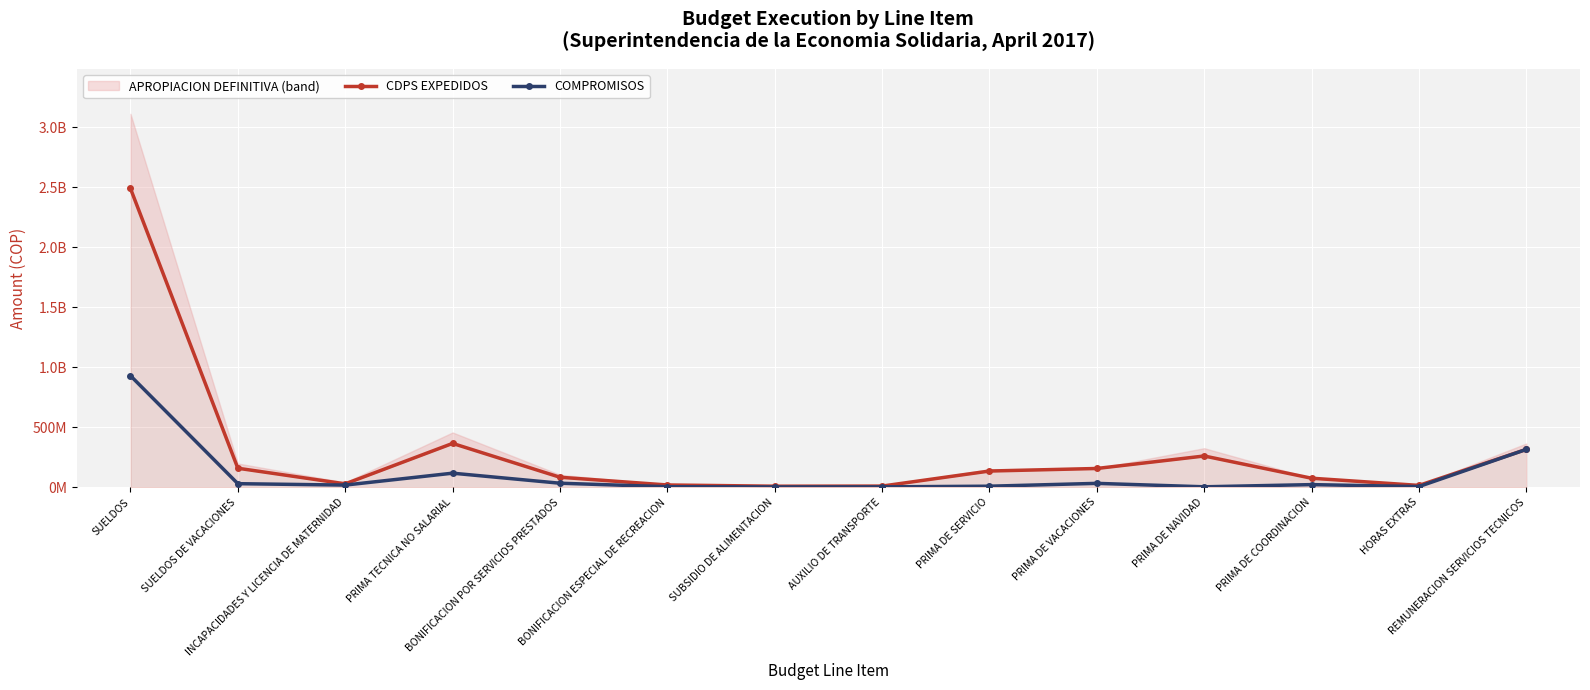

True or false: CDPS EXPEDIDOS and COMPROMISOS intersect in this chart.

False